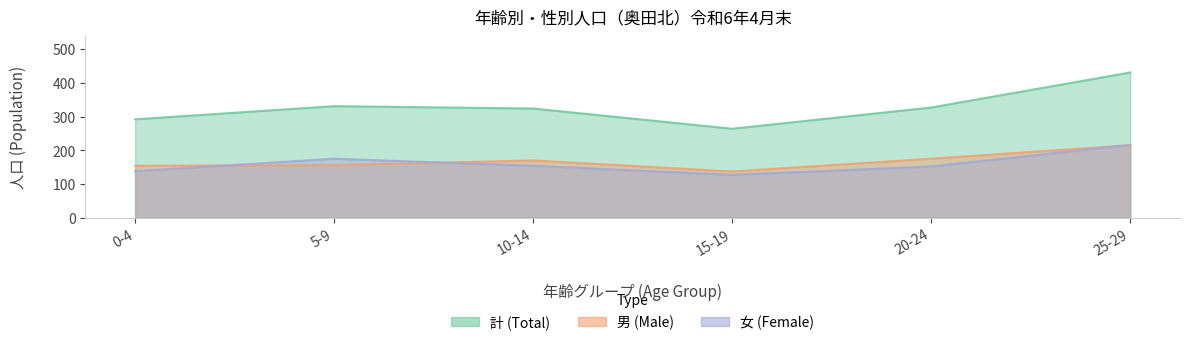

Is it true that 計 (Total) equals 331 at 5-9?

True